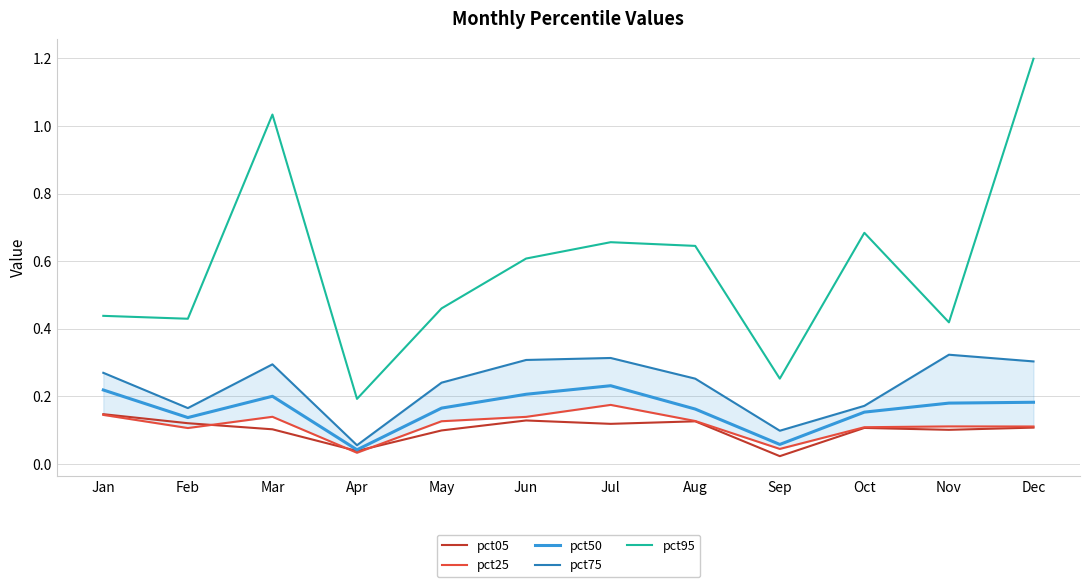

Which category has the lowest value in the pct75 series?

Apr